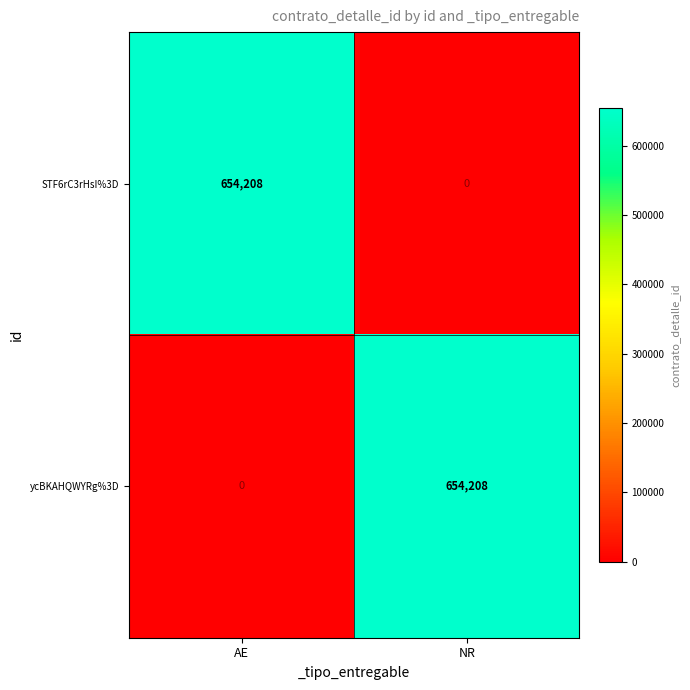

How many categories are shown in the chart?

2